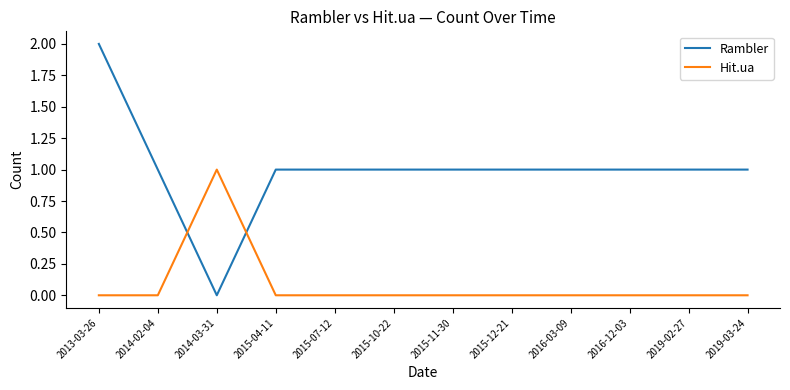

Does the chart have visible grid lines?

No